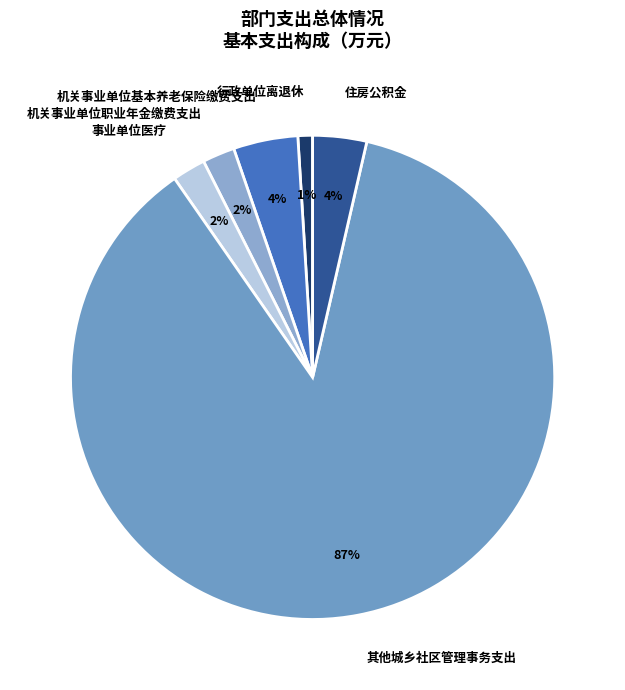

Which has a higher value, 机关事业单位职业年金缴费支出 or 行政单位离退休?

机关事业单位职业年金缴费支出